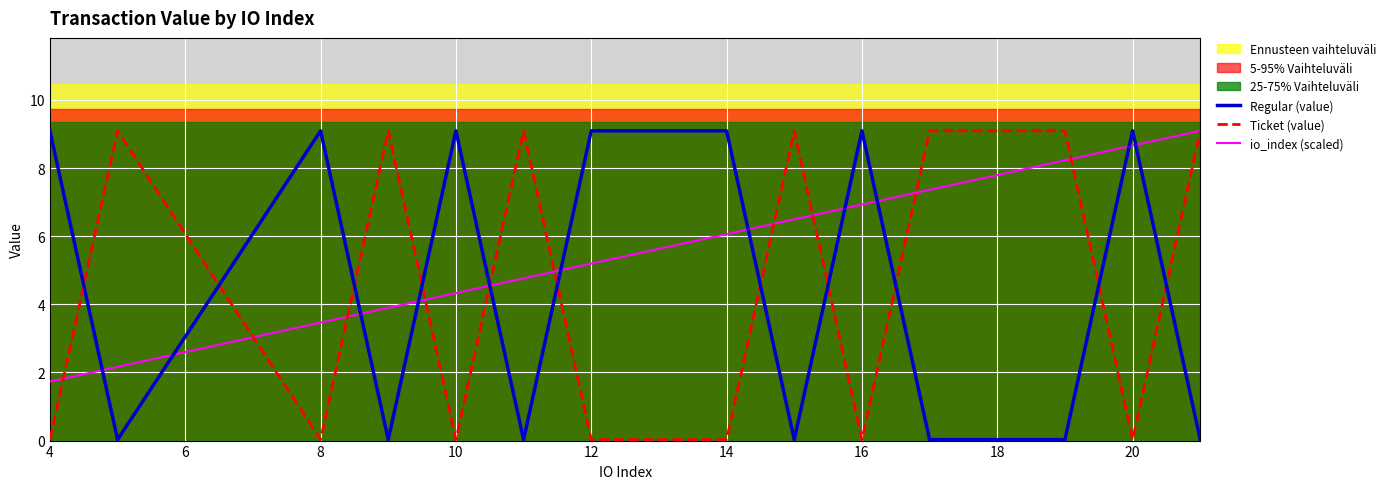

How many times do io_index (scaled) and Regular (value) cross each other?

11